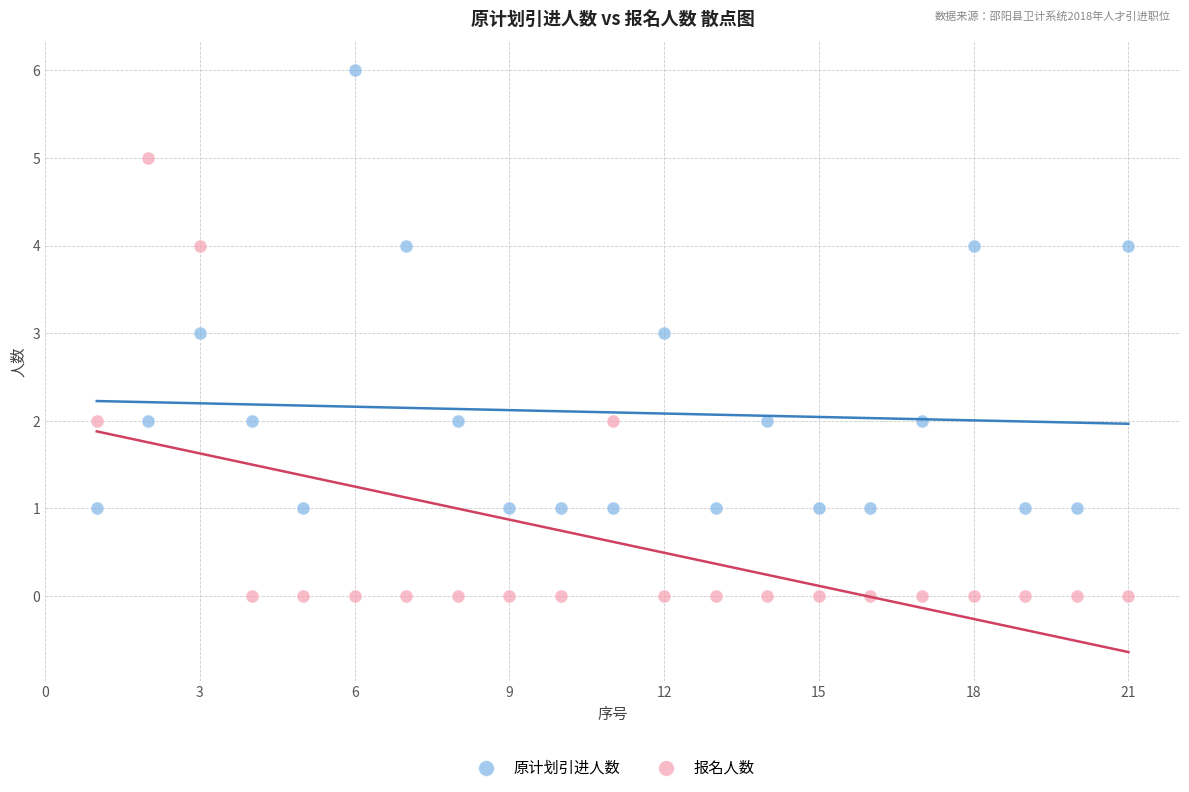

Which series reaches the maximum Y coordinate?

原计划引进人数